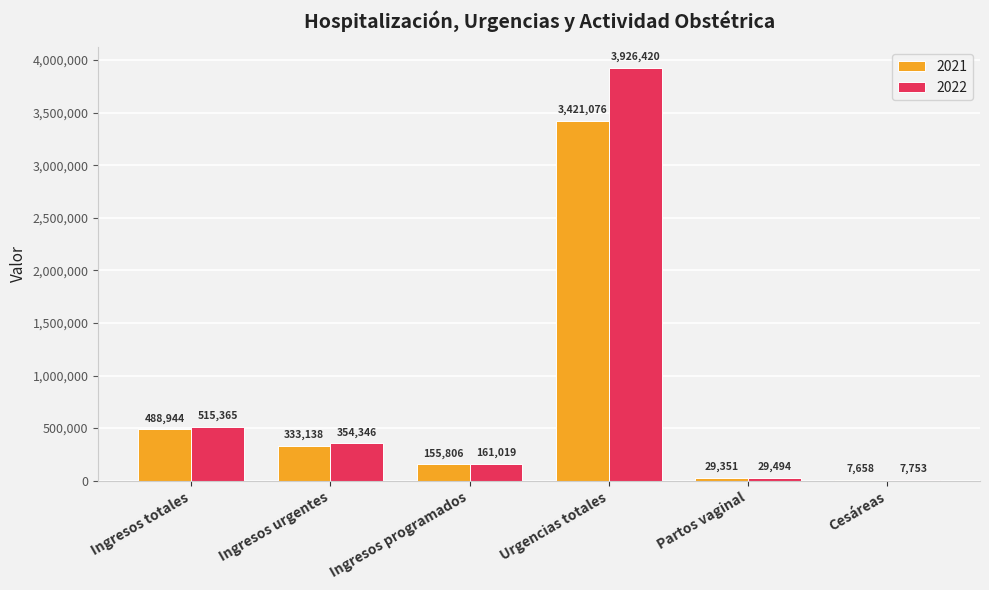

Between Ingresos totales and Ingresos urgentes, which series saw the biggest shift?

2022